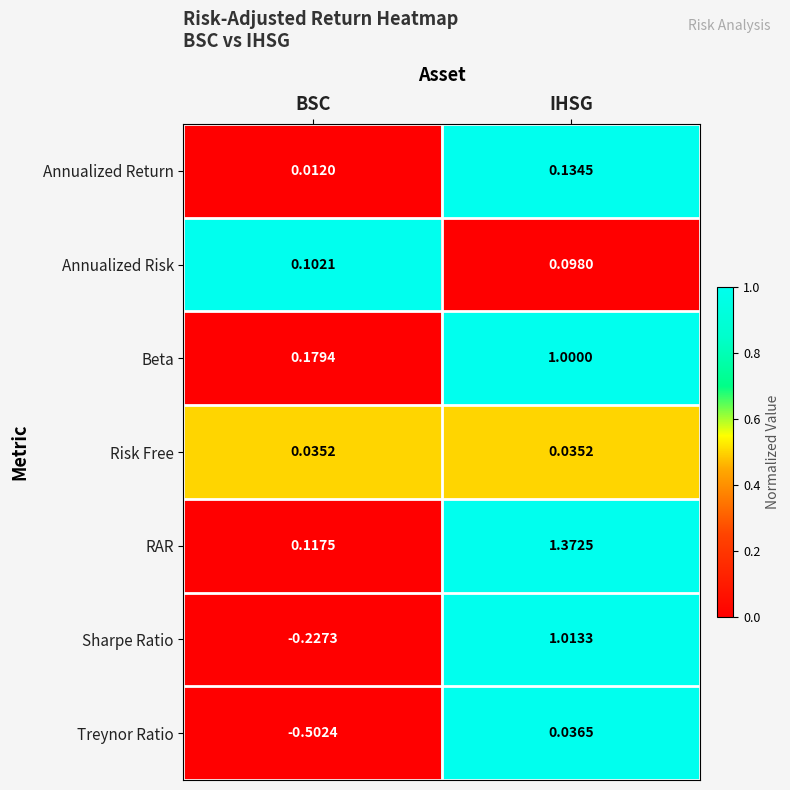

At IHSG, list the series in order from smallest to largest.

Risk Free, Treynor Ratio, Annualized Risk, Annualized Return, Beta, Sharpe Ratio, RAR